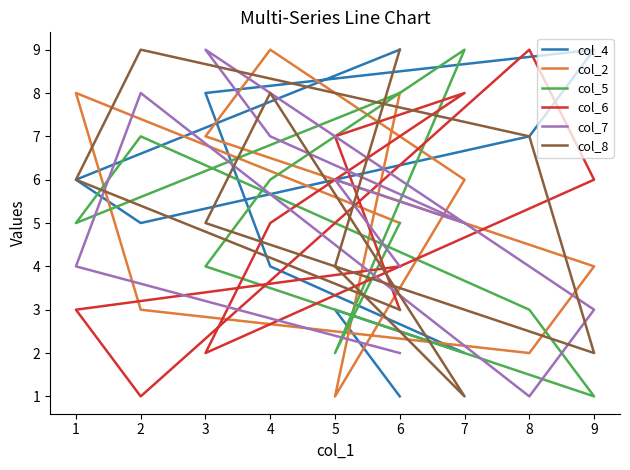

Which series has the largest range (max minus min)?

col_4